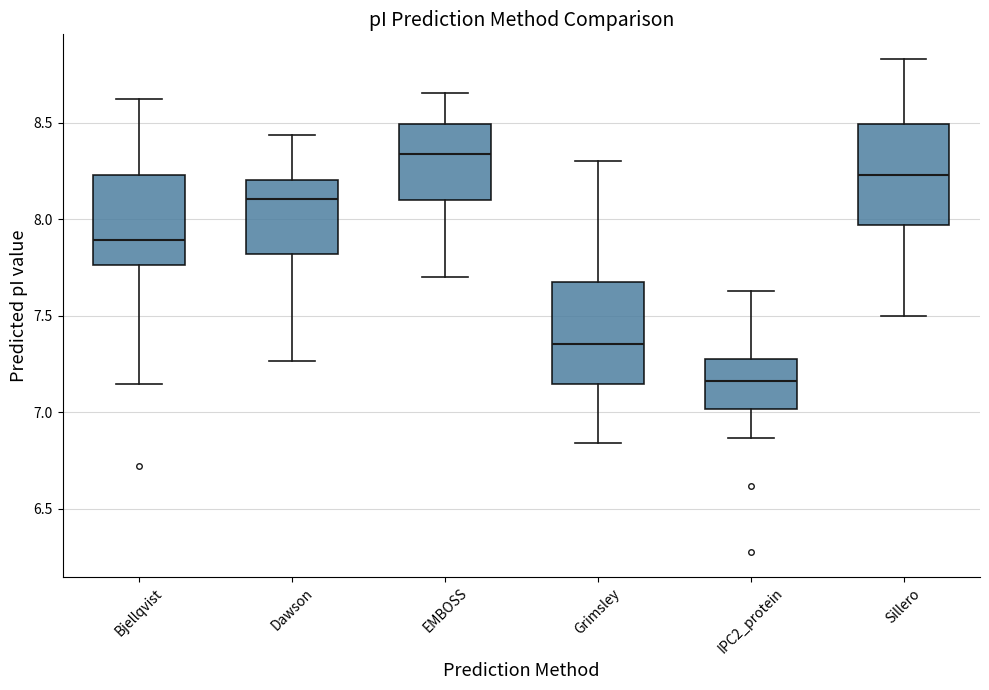

Which box has the highest median line?

EMBOSS